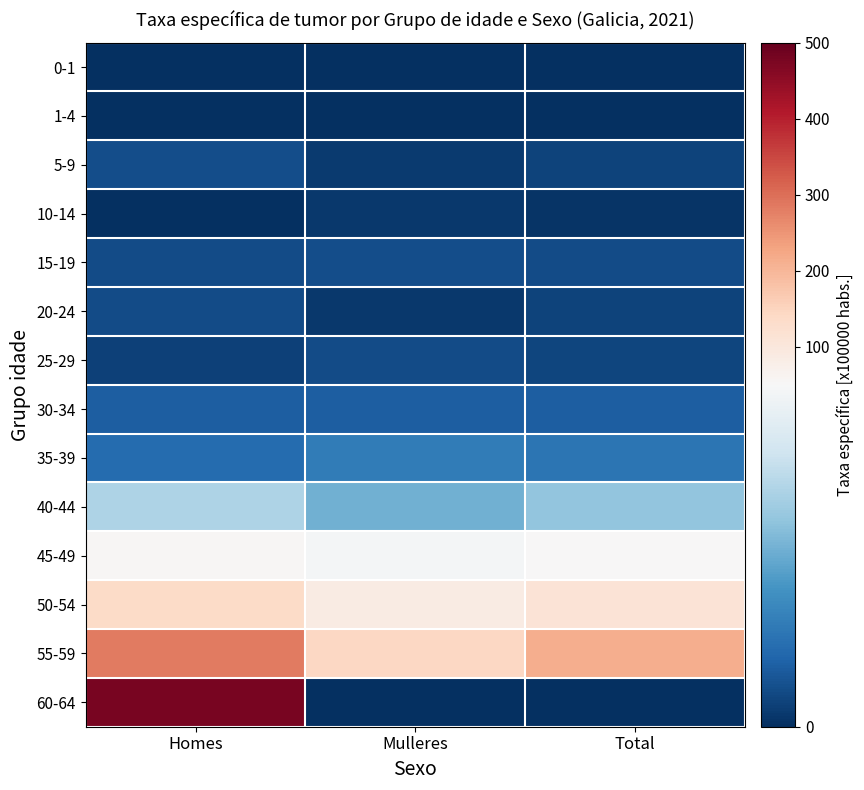

Reading left to right, list all the values displayed in this chart.

0-1: Homes=0.0	Mulleres=0.0	Total=0.0
1-4: Homes=0.0	Mulleres=0.0	Total=0.0
5-9: Homes=5.5	Mulleres=2.0	Total=3.8
10-14: Homes=0.0	Mulleres=1.8	Total=0.9
15-19: Homes=5.2	Mulleres=5.5	Total=5.4
20-24: Homes=5.3	Mulleres=1.9	Total=3.6
25-29: Homes=3.3	Mulleres=5.1	Total=4.2
30-34: Homes=8.8	Mulleres=8.8	Total=8.8
35-39: Homes=11.5	Mulleres=15.0	Total=13.3
40-44: Homes=34.5	Mulleres=26.1	Total=30.3
45-49: Homes=56.2	Mulleres=49.2	Total=52.7
50-54: Homes=136.0	Mulleres=85.5	Total=110.3
55-59: Homes=285.3	Mulleres=144.7	Total=212.9
60-64: Homes=477.5	Mulleres=0.0	Total=0.0